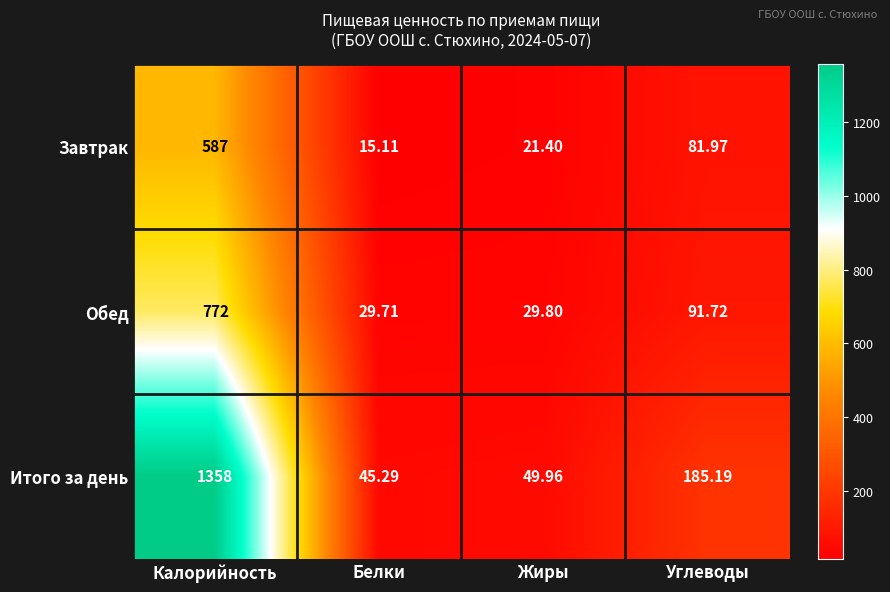

At which category is the sum across all series the highest?

Калорийность